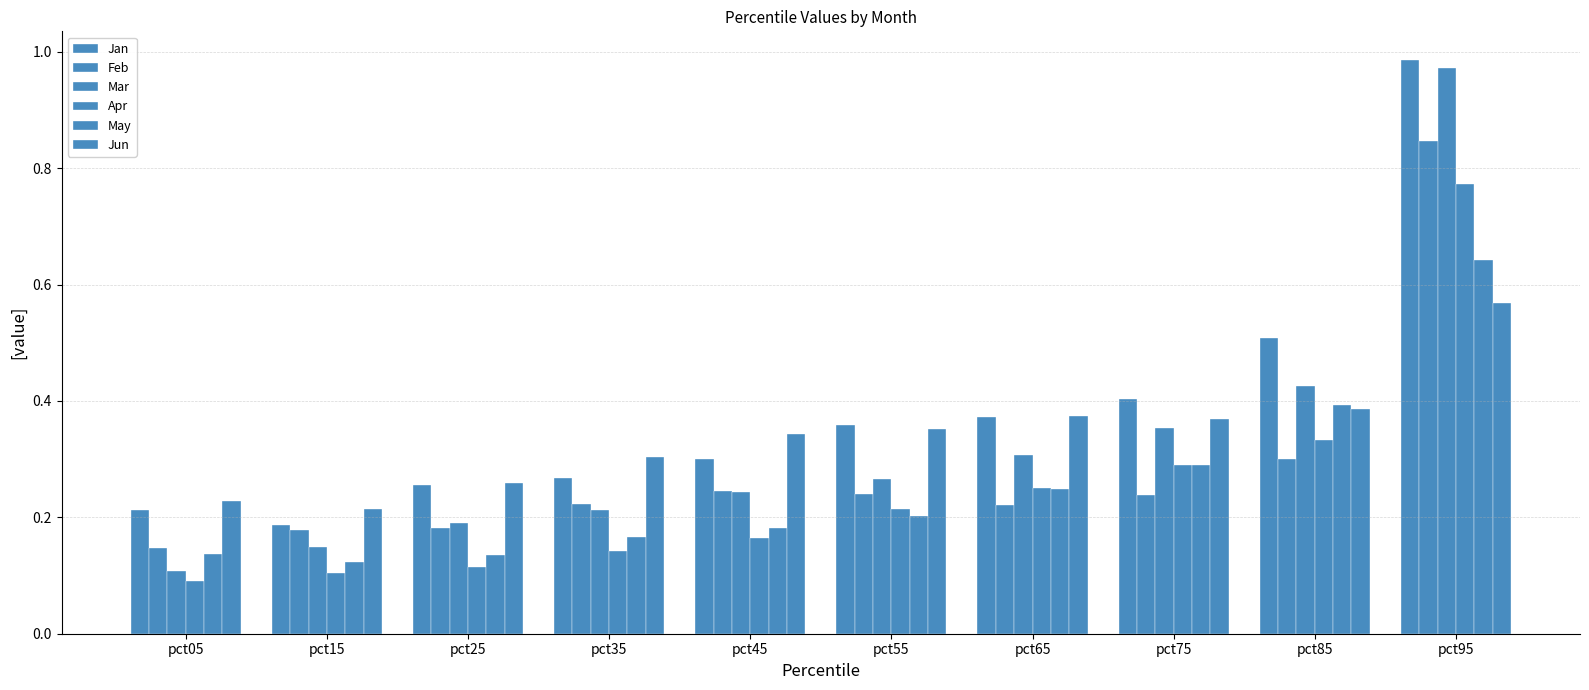

True or false: Jan has a value of 0.2 at pct05.

True